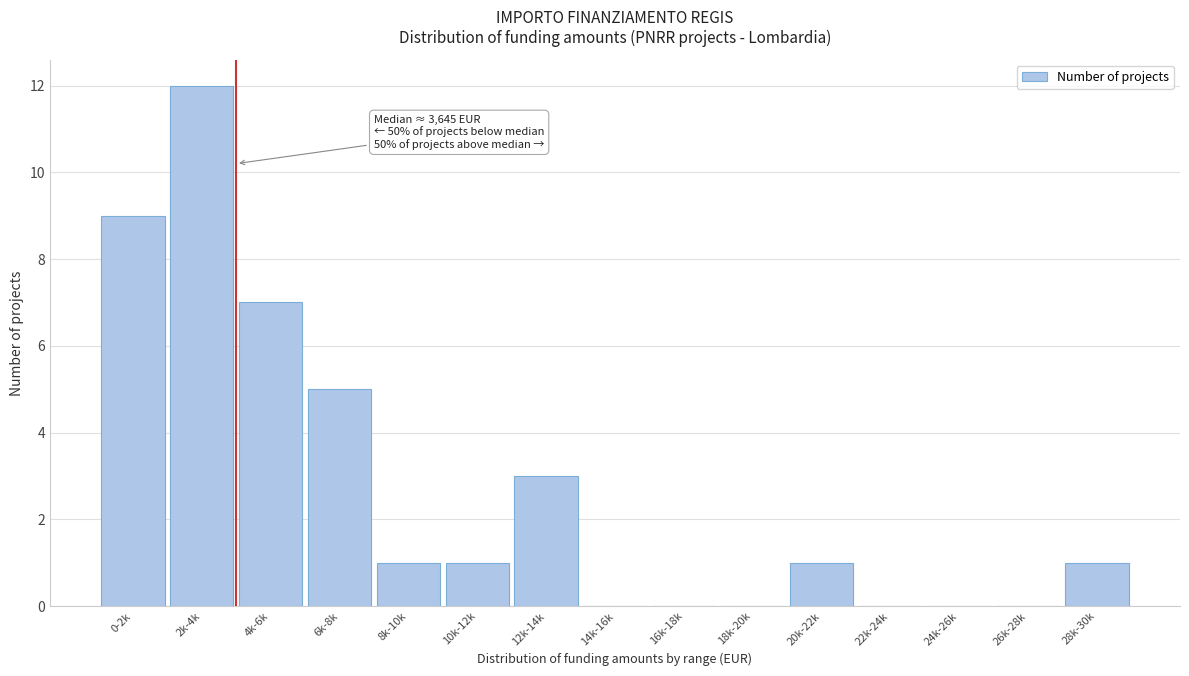

Reading left to right, list all the values displayed in this chart.

0-2k=9	2k-4k=12	4k-6k=7	6k-8k=5	8k-10k=1	10k-12k=1	12k-14k=3	14k-16k=0	16k-18k=0	18k-20k=0	20k-22k=1	22k-24k=0	24k-26k=0	26k-28k=0	28k-30k=1